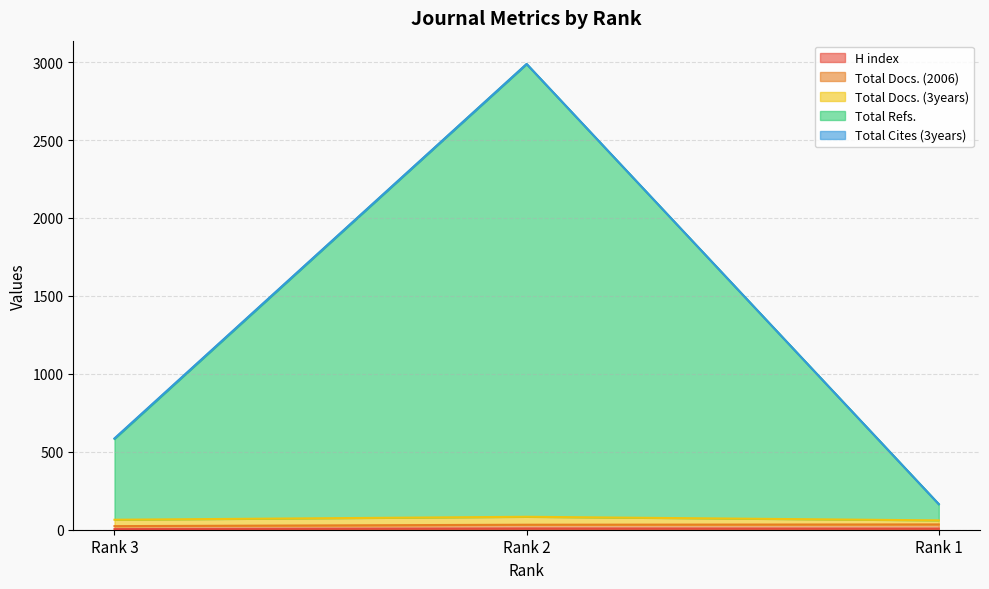

Where does the Total Cites (3years) series first go above 32?

Rank 1